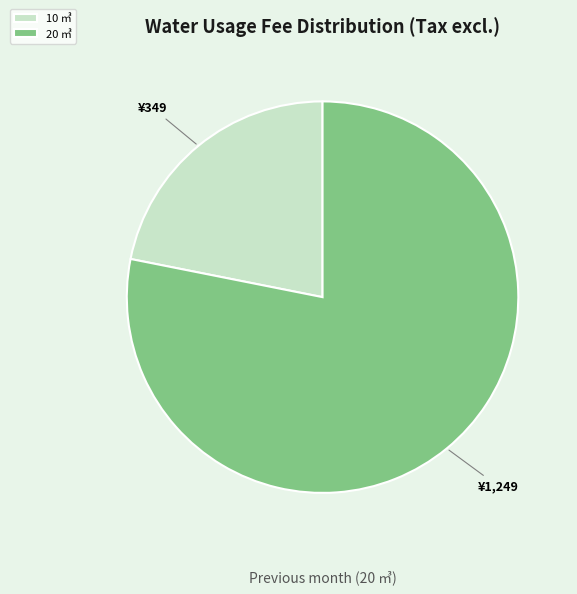

What is the largest slice in the pie chart?

20 ㎥